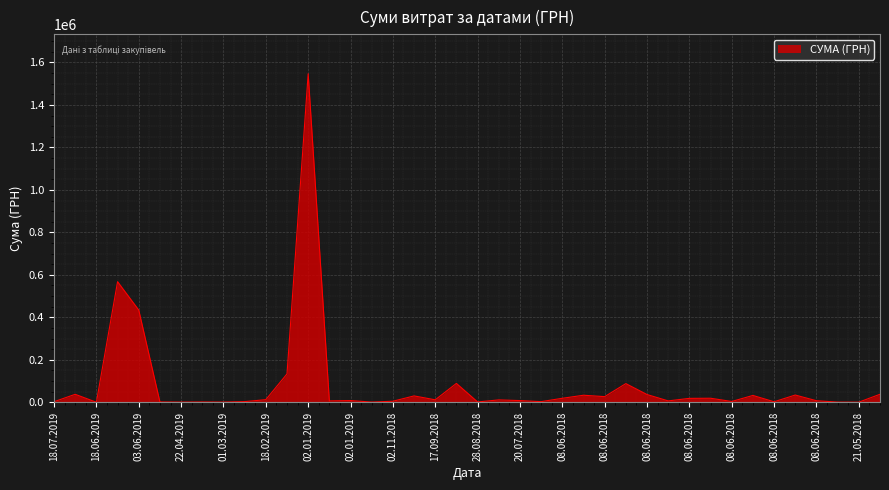

What is the greatest value displayed?

1546589.5